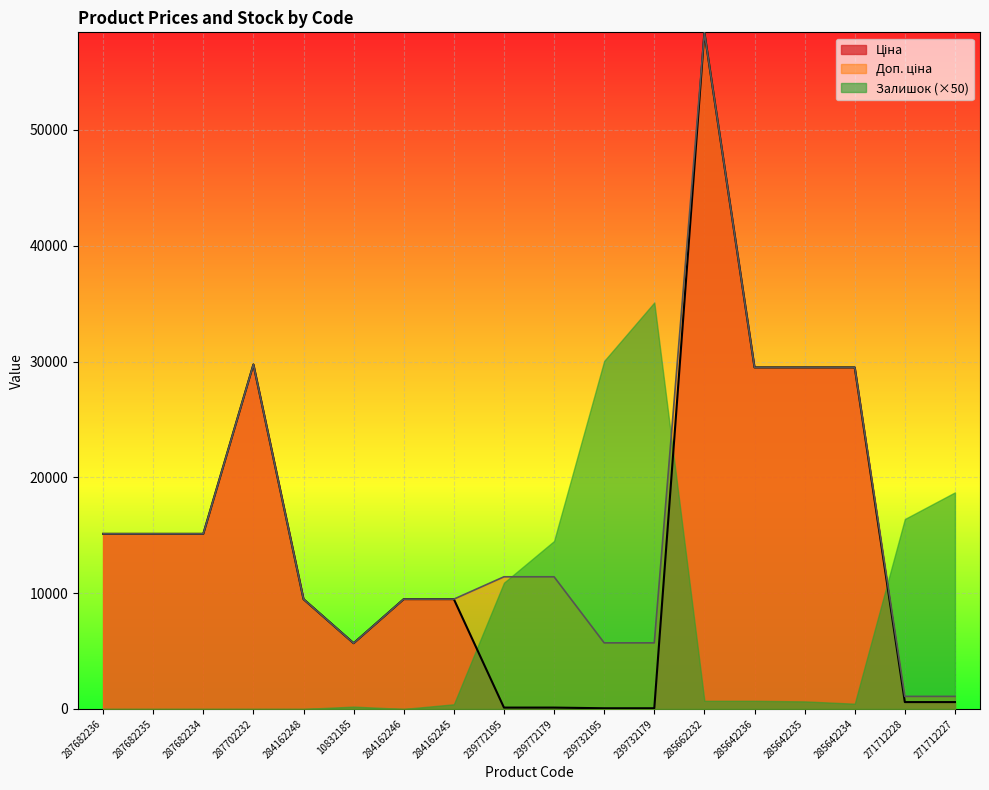

Which series has the largest range (max minus min)?

Ціна